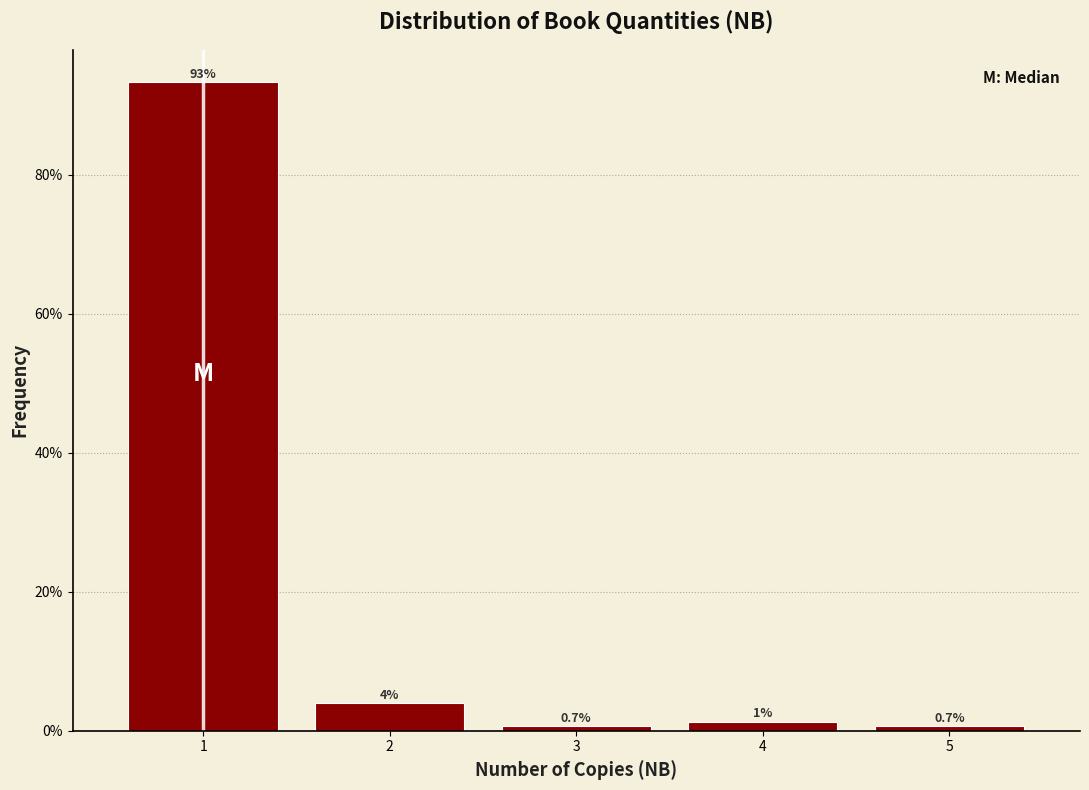

Are the bars horizontal?

No